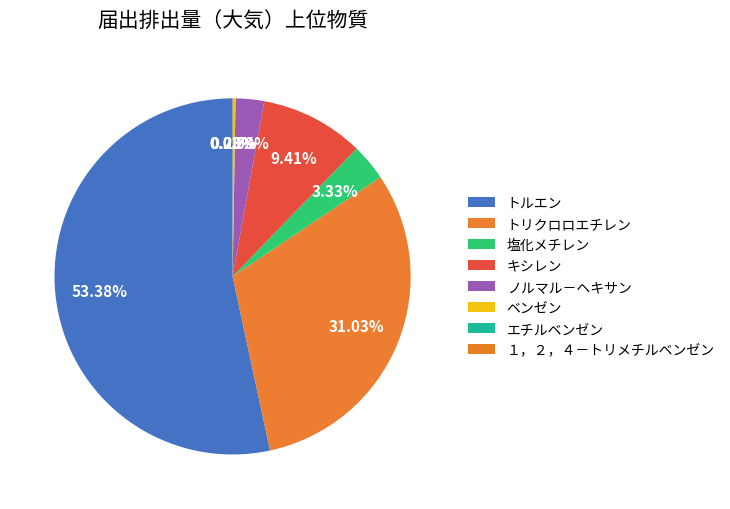

Which category accounts for the majority?

トルエン